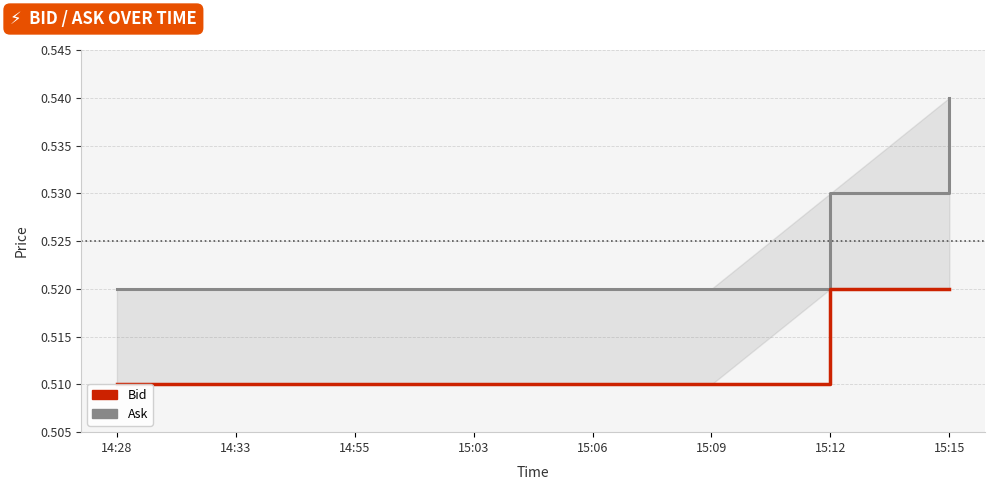

Rank the series at 14:28 from highest to lowest value.

Ask, Bid